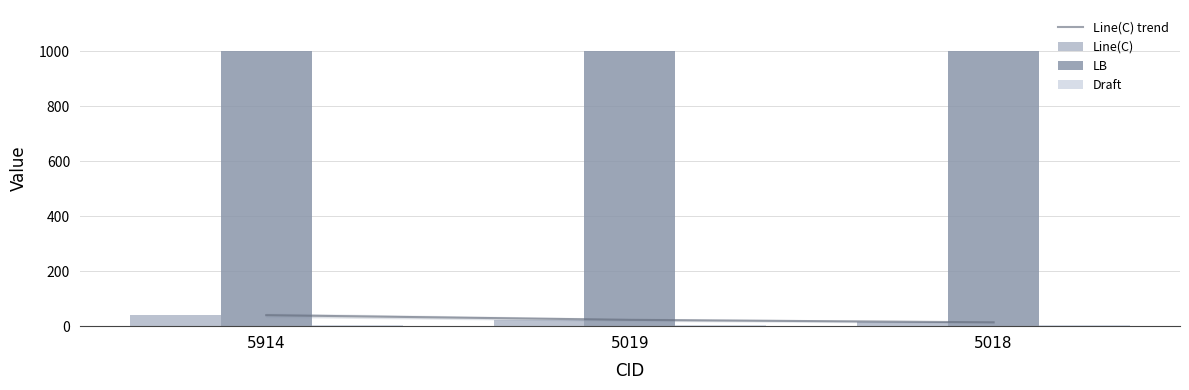

At which category does the chart reach its minimum across all series?

5914